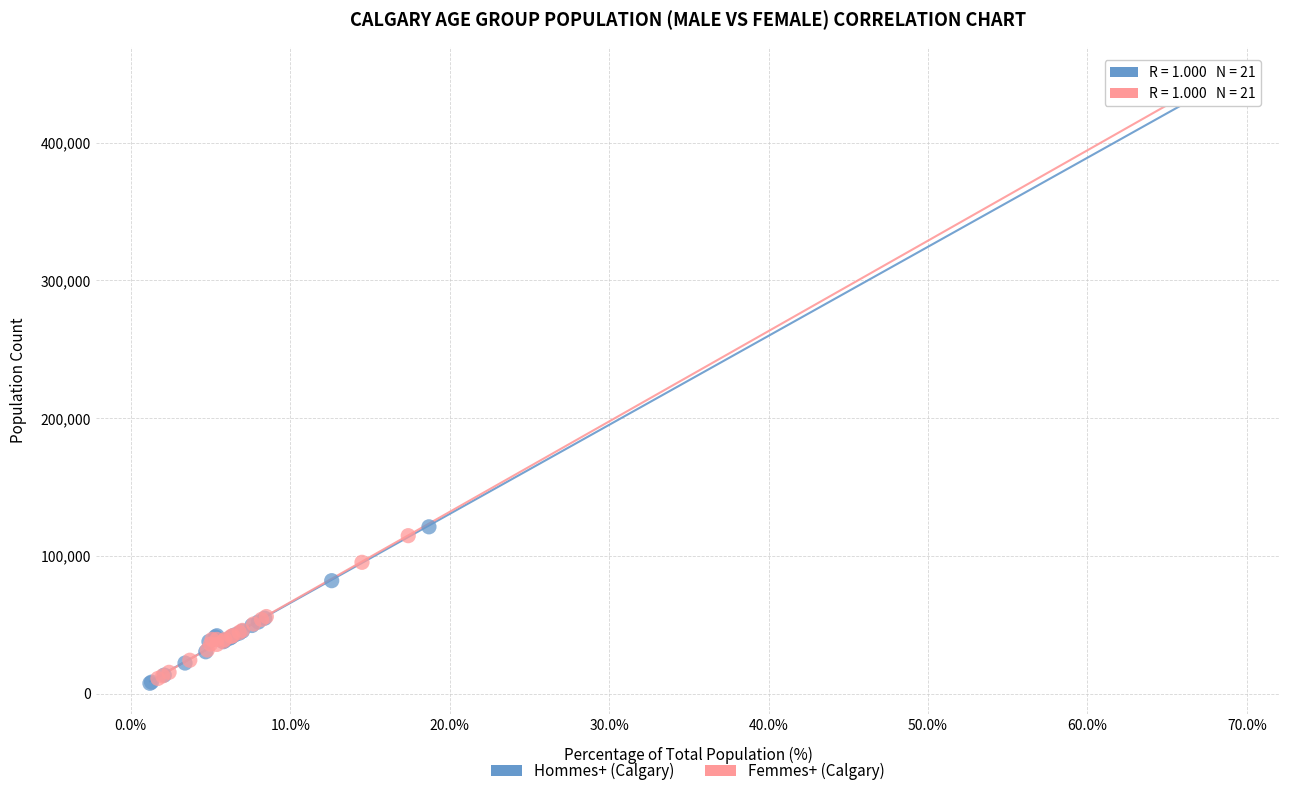

Which series has the widest spread of Y values?

Hommes+ (Calgary)